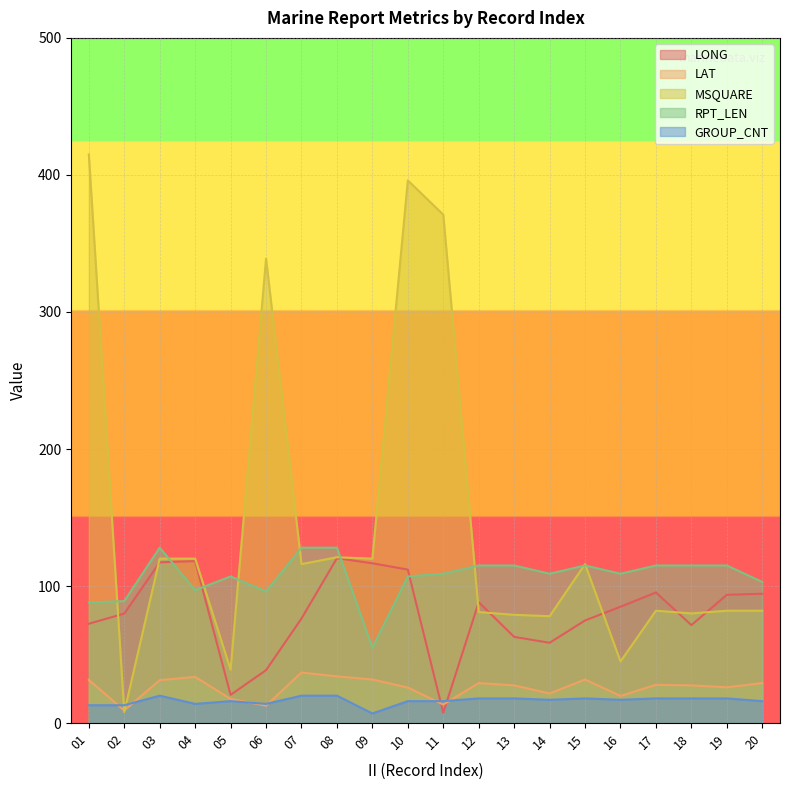

What is the value of the LAT point at the 20th from the left?

29.2